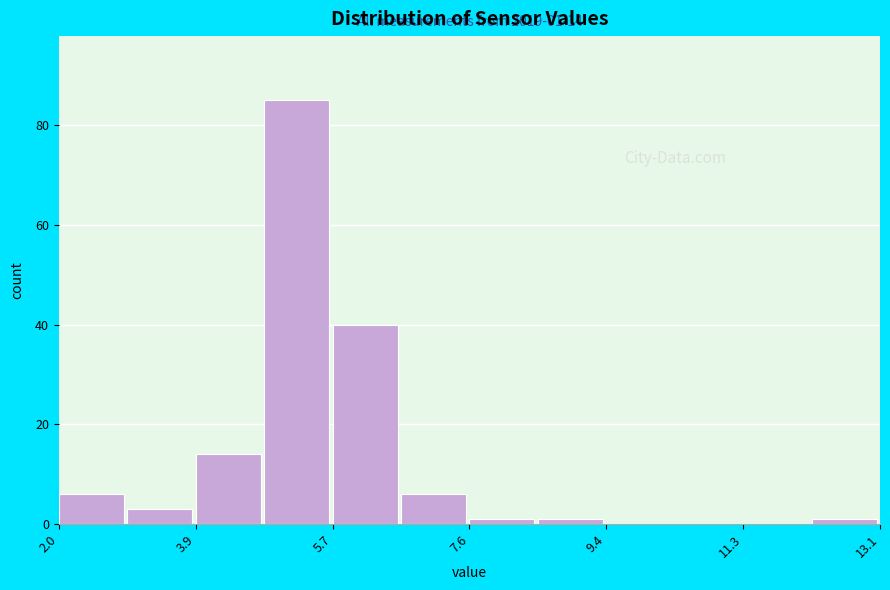

Which range on the x-axis has the tallest bar?

4.8 to 5.8